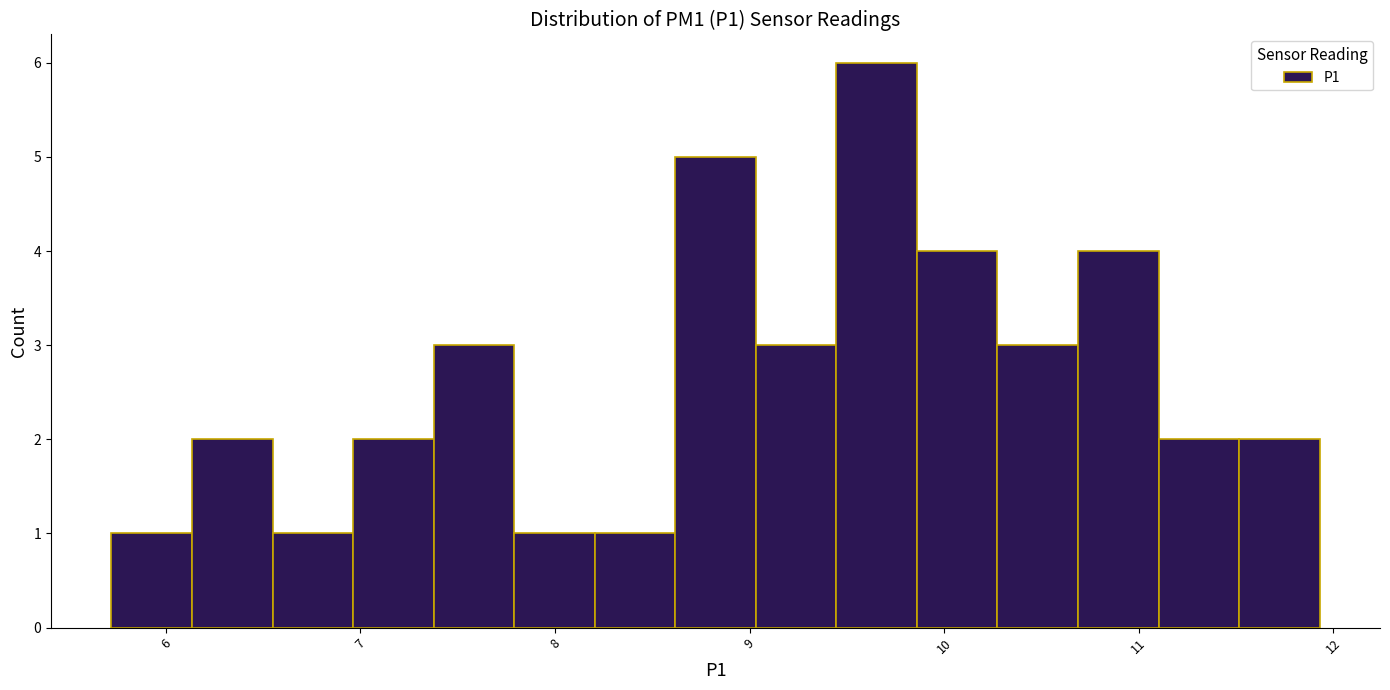

Reading left to right, transcribe this chart: for each bar, give the range it covers on the x-axis and its height. Neither the bar edges nor the heights are printed on the chart, so give them approximately, as read against the axes.

5.7 to 6.1: 1
6.1 to 6.5: 2
6.5 to 7.0: 1
7.0 to 7.4: 2
7.4 to 7.8: 3
7.8 to 8.2: 1
8.2 to 8.6: 1
8.6 to 9.0: 5
9.0 to 9.4: 3
9.4 to 9.9: 6
9.9 to 10.3: 4
10.3 to 10.7: 3
10.7 to 11.1: 4
11.1 to 11.5: 2
11.5 to 11.9: 2